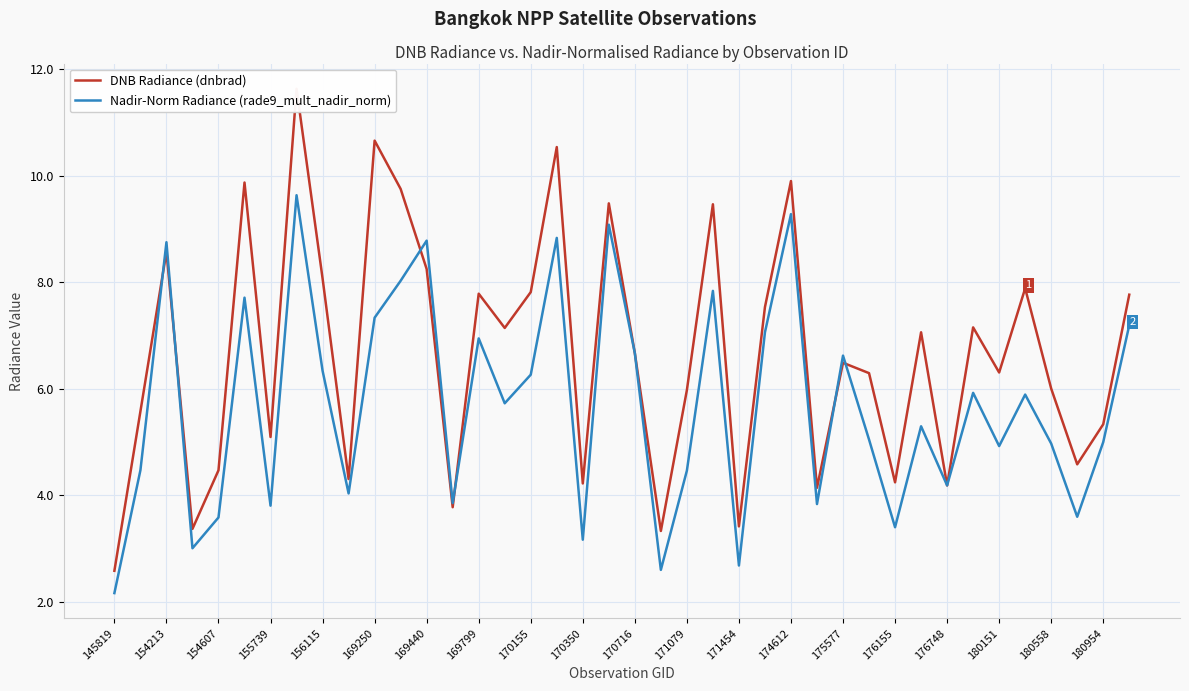

Does the chart display data point markers on the line(s)?

No